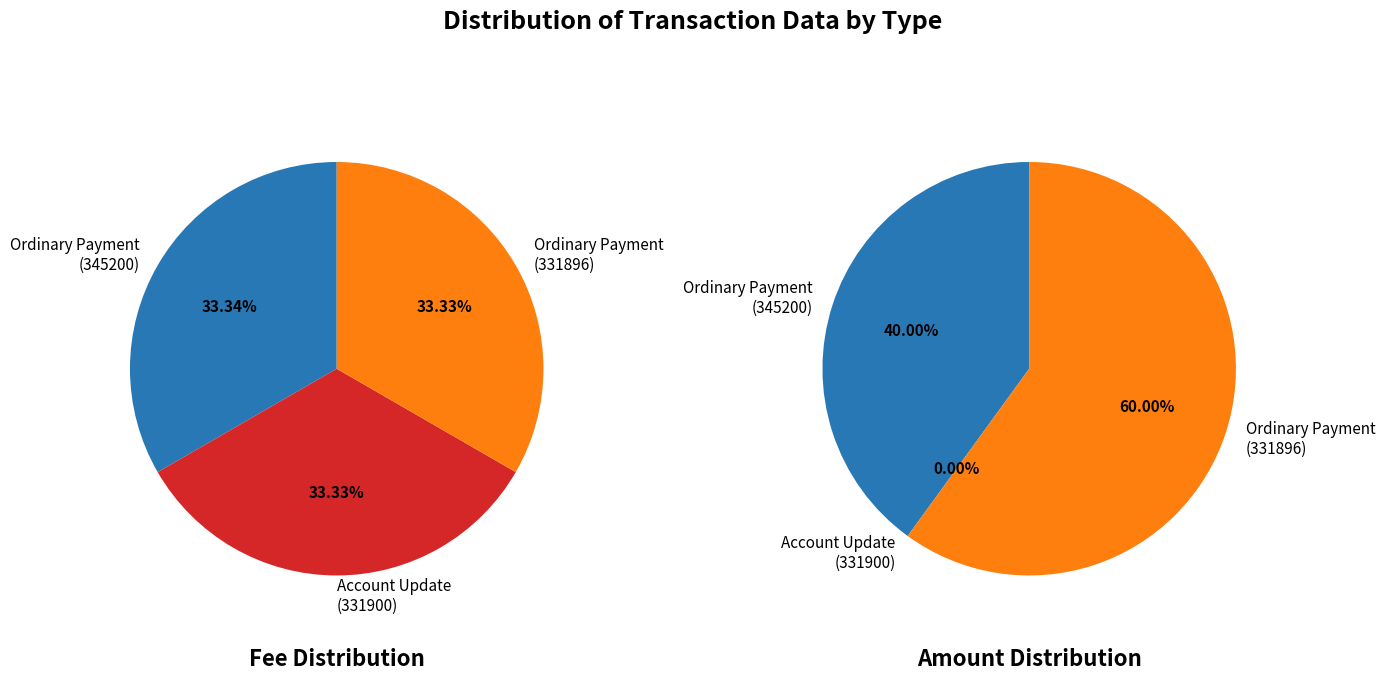

To the nearest percent, what portion does Ordinary Payment
(331896) represent?

60%